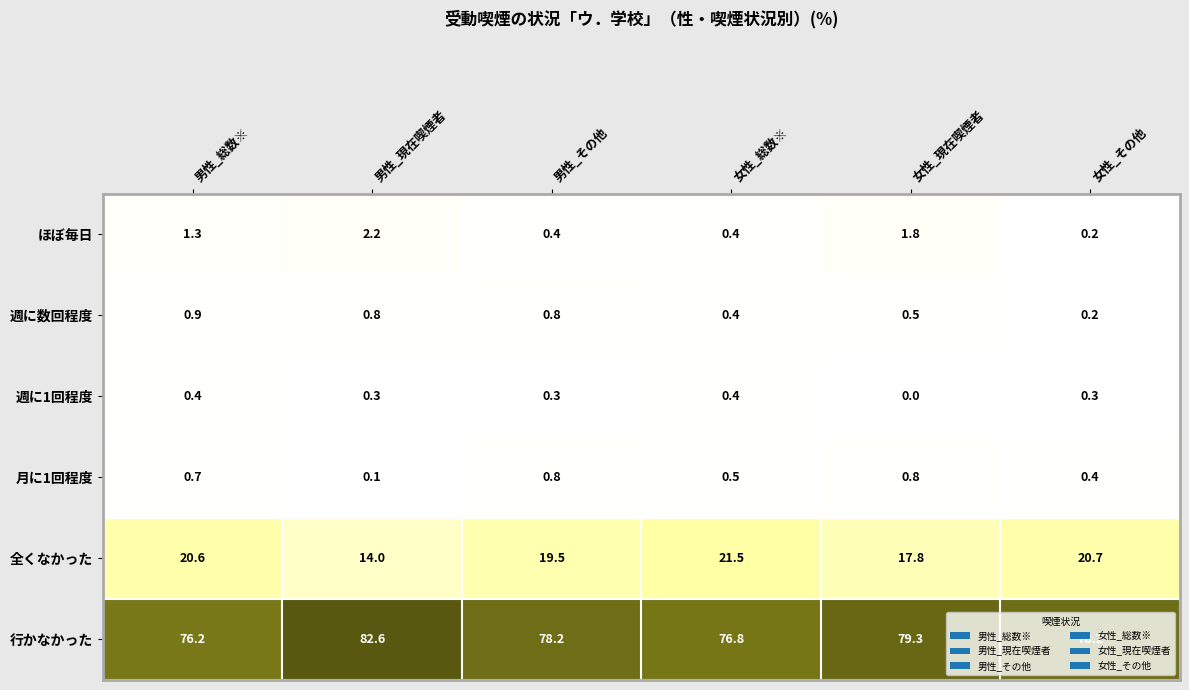

At which category does the chart reach its peak across all series?

男性_現在喫煙者